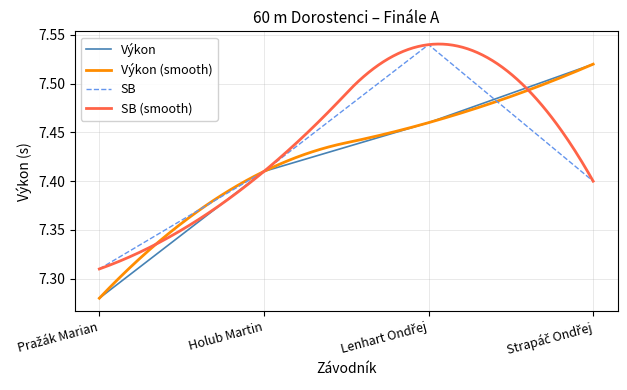

The SB series shows 4.0 at Pražák Marian. True or false?

False